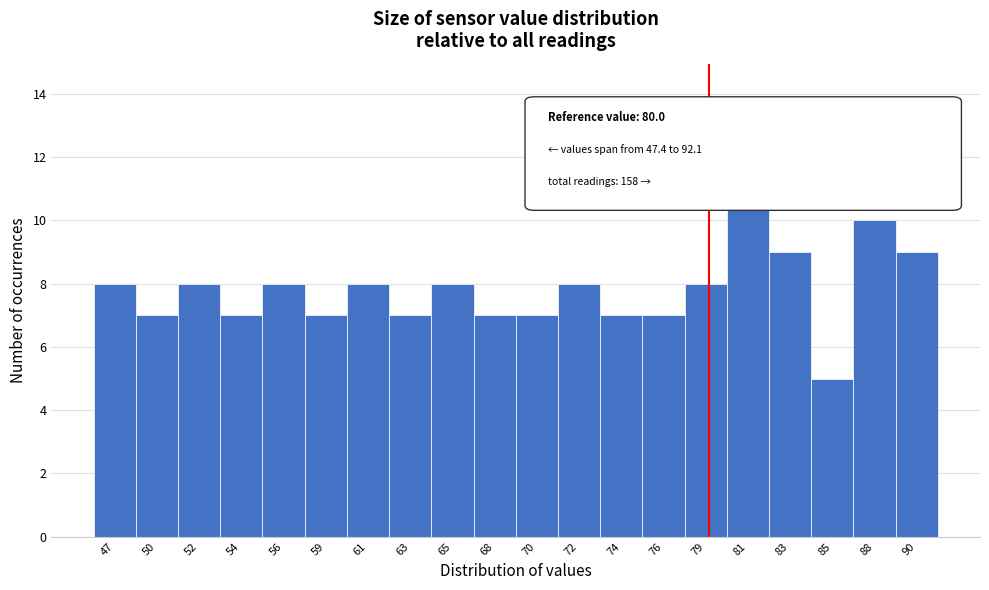

Reading left to right, what are all the values shown in this chart?

8	7	8	7	8	7	8	7	8	7	7	8	7	7	8	13	9	5	10	9